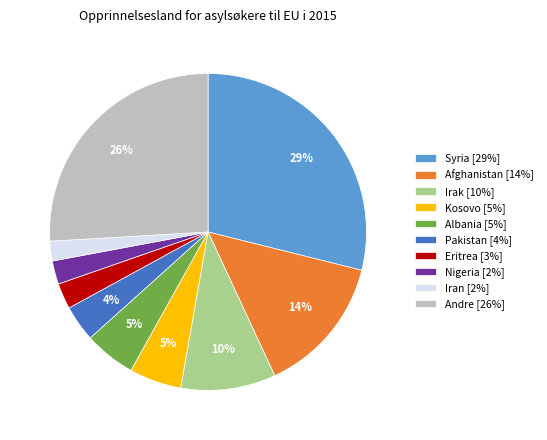

Is Pakistan [4%] the majority of the pie?

No